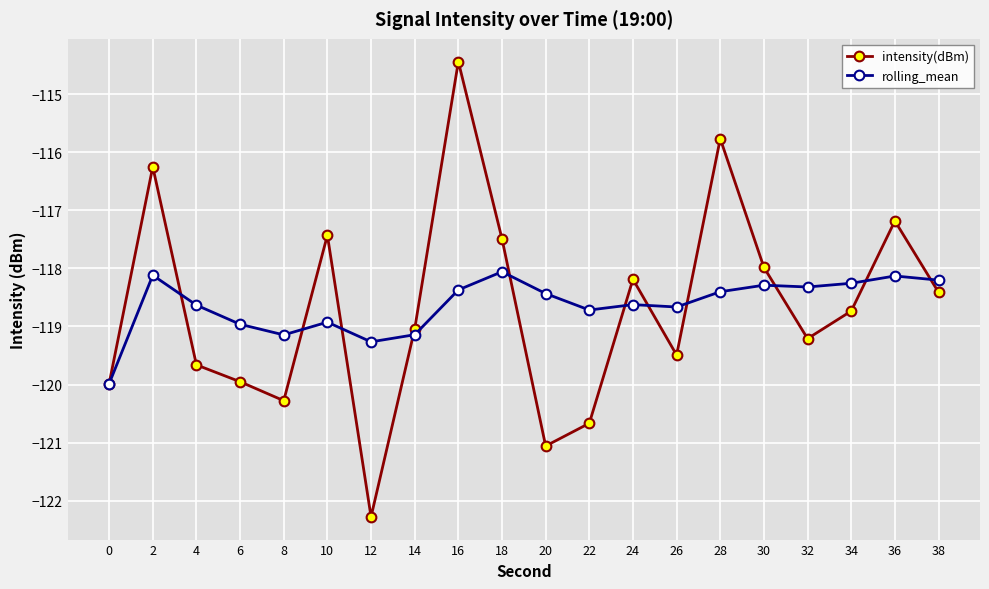

List the series in order of their peak value, lowest first.

rolling_mean, intensity(dBm)